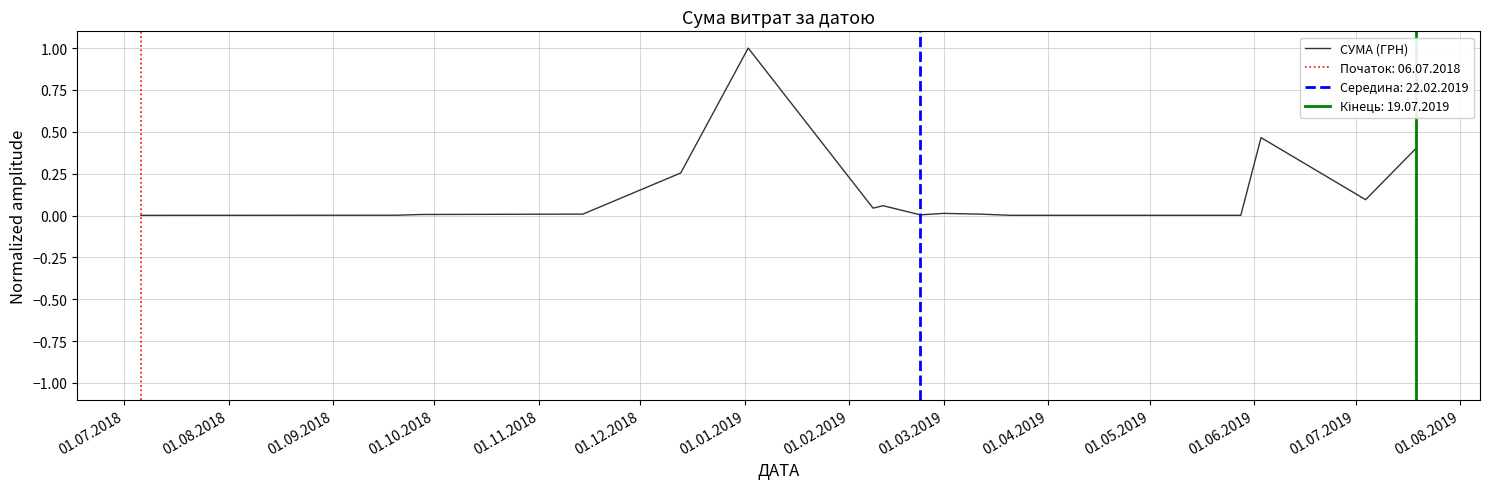

How many points are lower than both their immediate neighbors (excluding endpoints)?

4